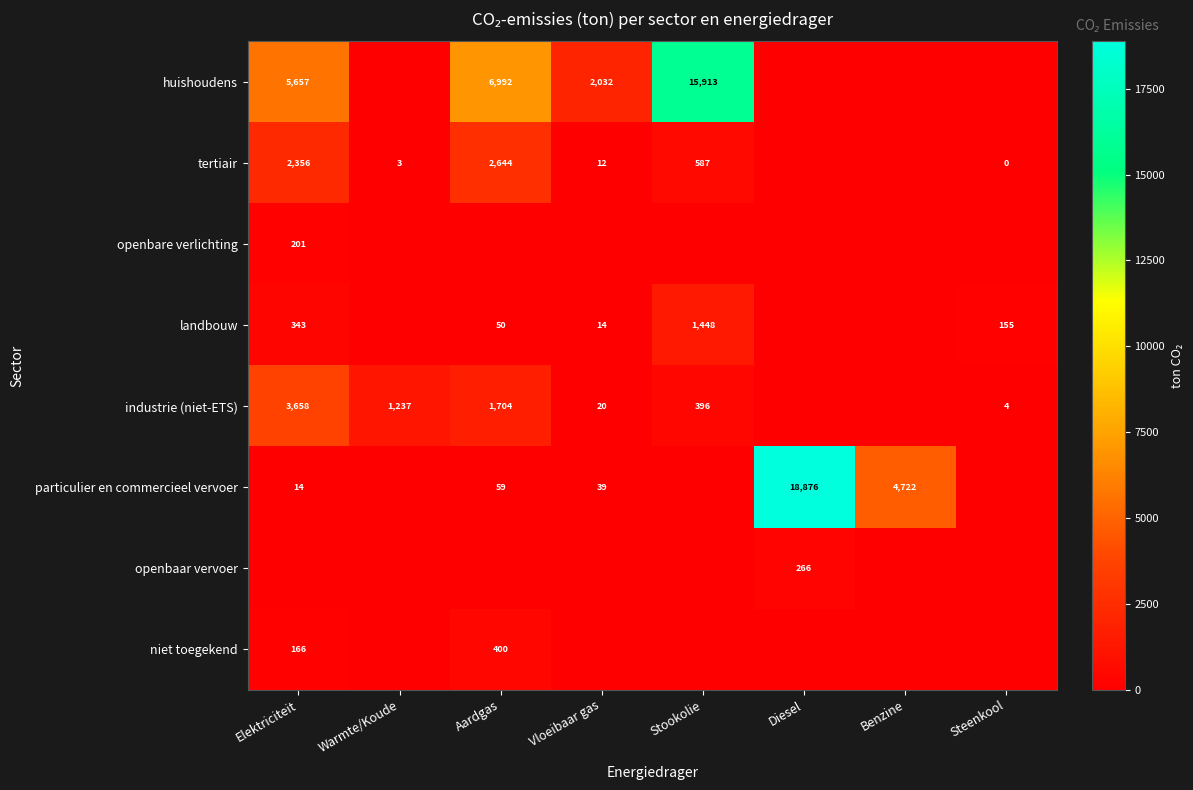

At how many categories does at least one series exceed 10115?

2